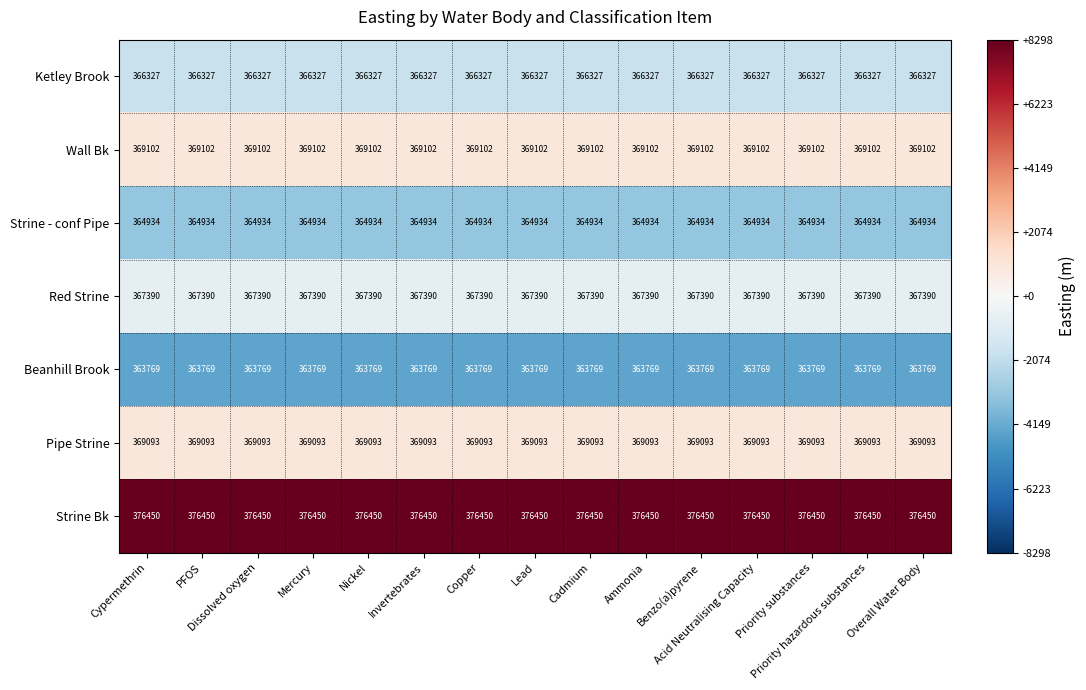

What is the average value of the Wall Bk series?

369102